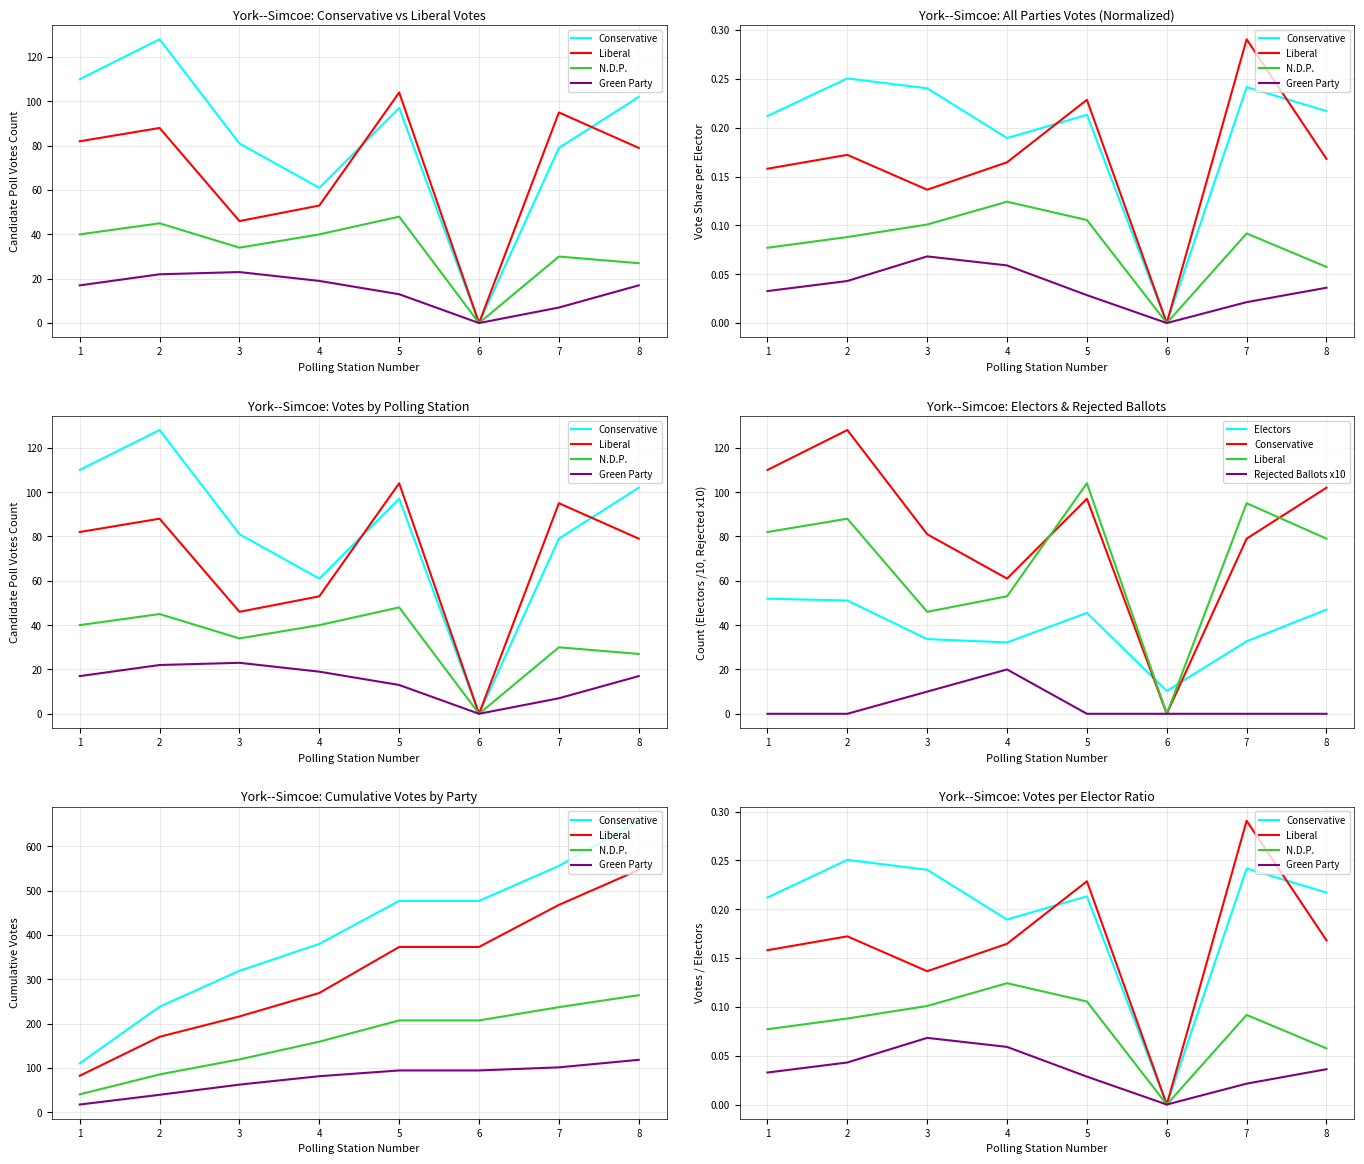

What is the sum of the Rejected Ballots x10 values at 3 and 8?

10.0